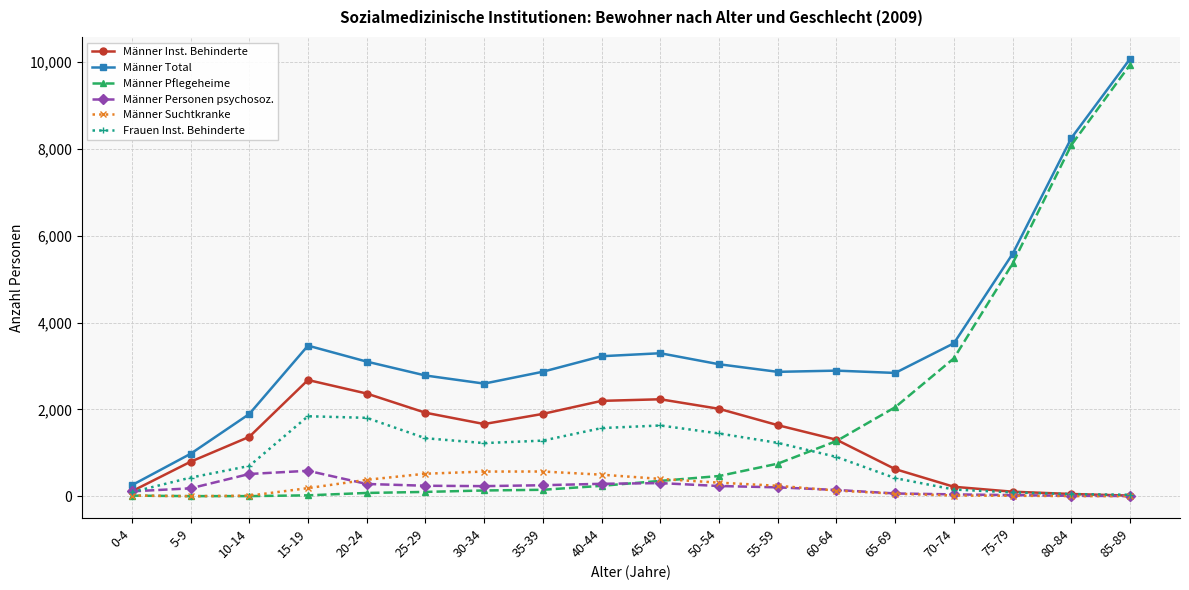

True or false: Männer Suchtkranke and Männer Total cross at least once.

False